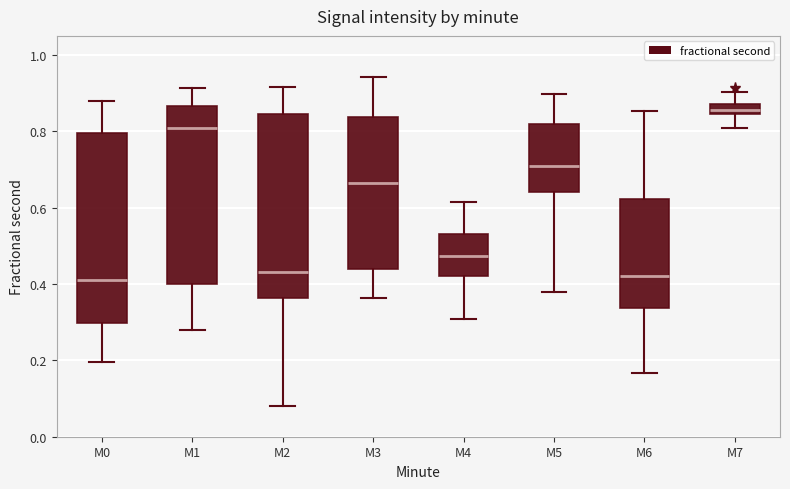

Where does the lower whisker of the box for M6 end on the y-axis? The values are not printed on the chart, so give them approximately, as read against the axis.

0.16